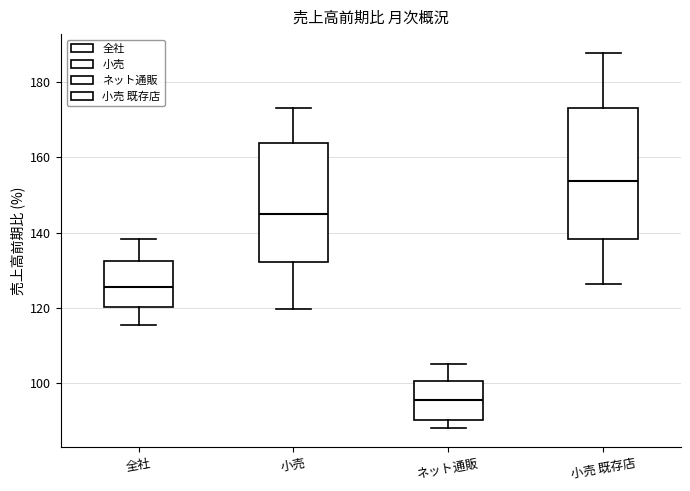

Where is the lower edge of the box for ネット通販 on the y-axis? The values are not printed on the chart, so give them approximately, as read against the axis.

90